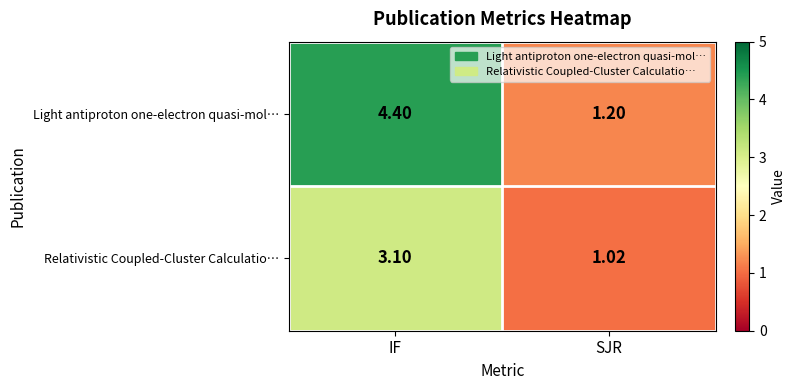

Which category has the lowest value in the Relativistic Coupled-Cluster Calculatio… series?

SJR